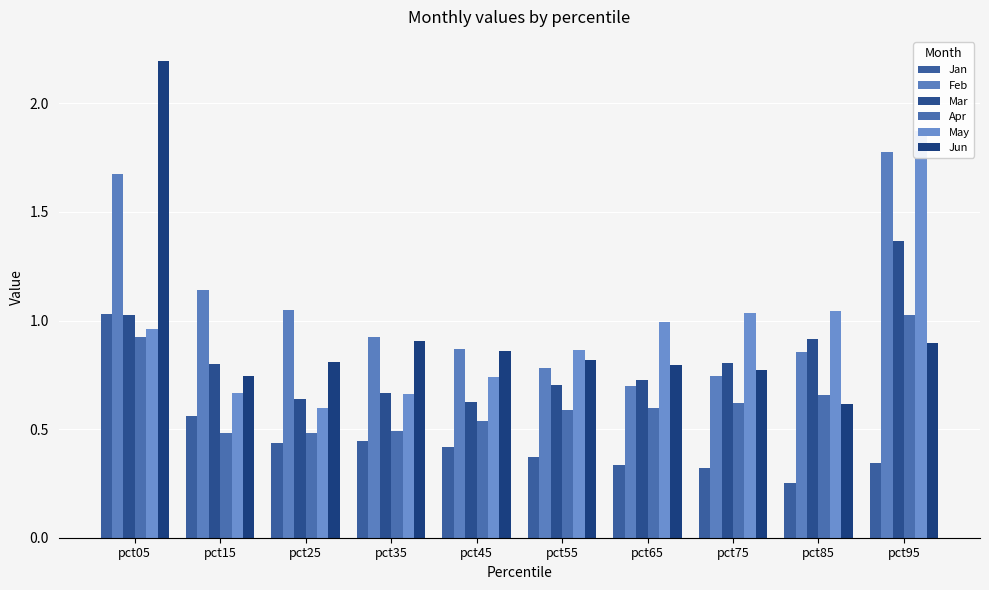

At which category is the sum across all series the highest?

pct05